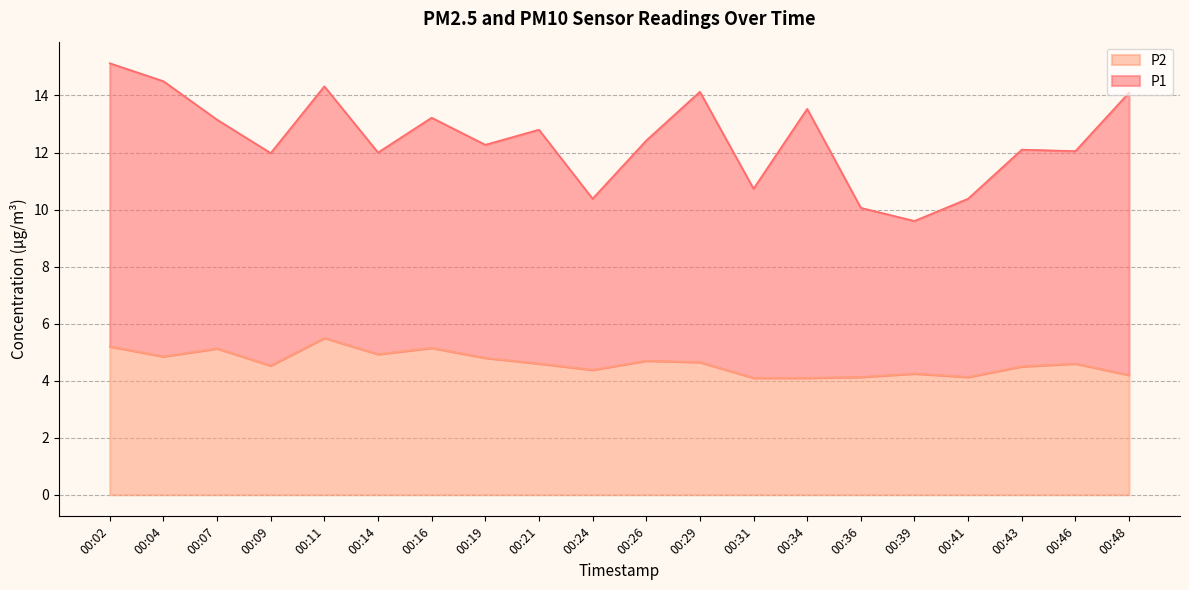

Reading right to left, extract all data points from this chart.

00:48=4.2	00:46=4.6	00:43=4.5	00:41=4.1	00:39=4.2	00:36=4.1	00:34=4.1	00:31=4.1	00:29=4.7	00:26=4.7	00:24=4.4	00:21=4.6	00:19=4.8	00:16=5.2	00:14=4.9	00:11=5.5	00:09=4.5	00:07=5.1	00:04=4.8	00:02=5.2